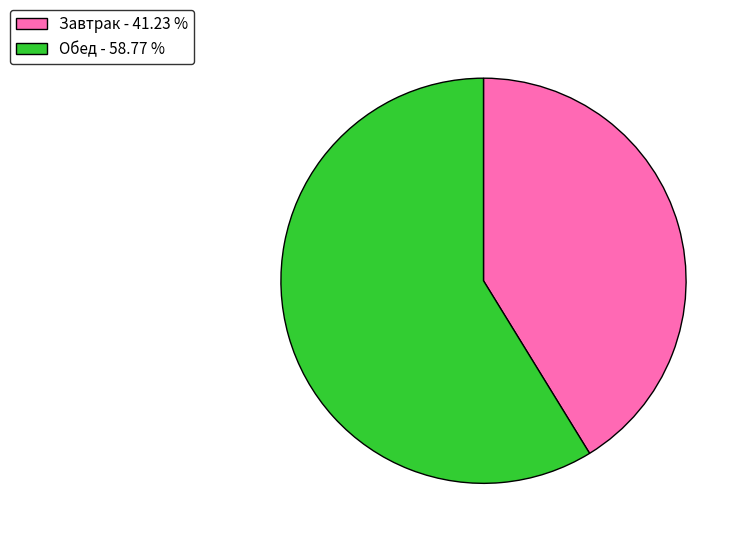

Do Обед and Завтрак together represent more than half of the pie?

Yes